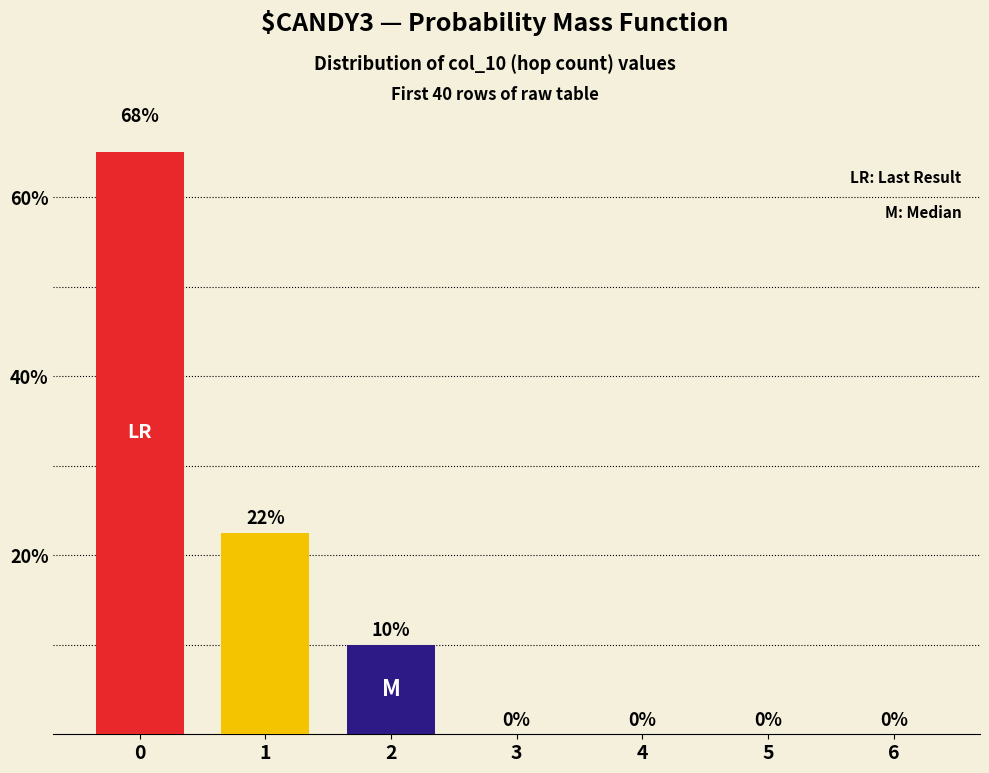

Does the chart contain any negative values?

No